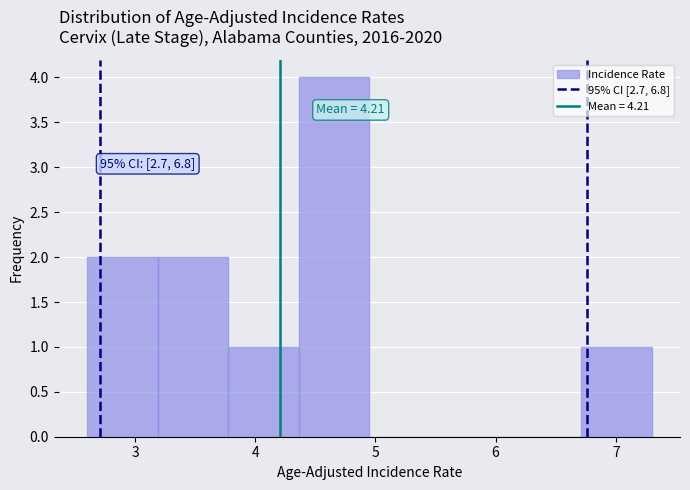

Over which range of the x-axis is the bar tallest?

4.4 to 5.0